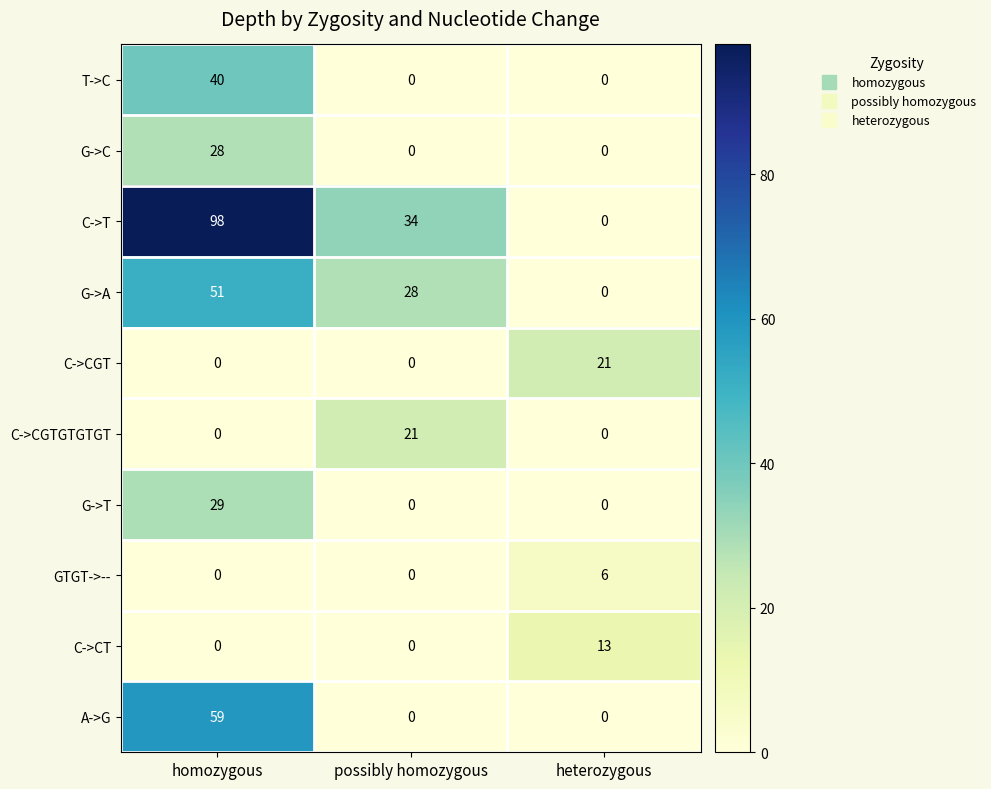

Reading left to right, what are all the values shown in this chart?

T->C: homozygous=40	possibly homozygous=0	heterozygous=0
G->C: homozygous=28	possibly homozygous=0	heterozygous=0
C->T: homozygous=98	possibly homozygous=34	heterozygous=0
G->A: homozygous=51	possibly homozygous=28	heterozygous=0
C->CGT: homozygous=0	possibly homozygous=0	heterozygous=21
C->CGTGTGTGT: homozygous=0	possibly homozygous=21	heterozygous=0
G->T: homozygous=29	possibly homozygous=0	heterozygous=0
GTGT->--: homozygous=0	possibly homozygous=0	heterozygous=6
C->CT: homozygous=0	possibly homozygous=0	heterozygous=13
A->G: homozygous=59	possibly homozygous=0	heterozygous=0